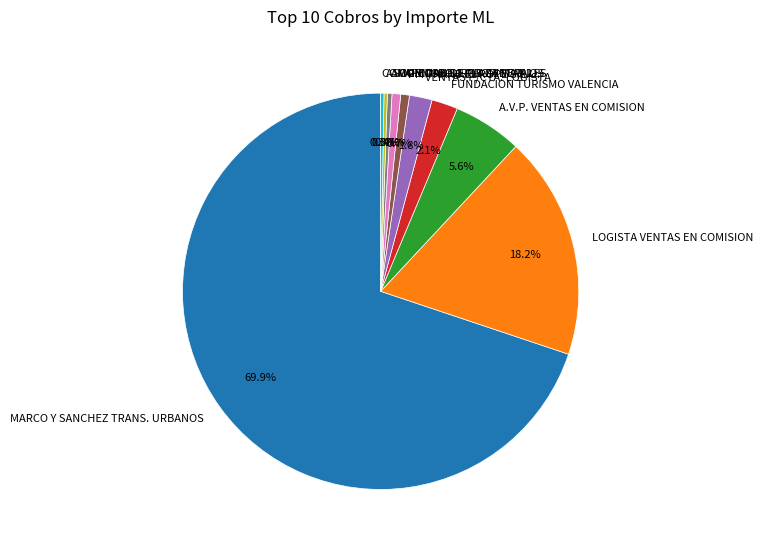

Do CAFEMAX S.L. and PM TRANS EUROPE S.L.U. together represent more than half of the pie?

No